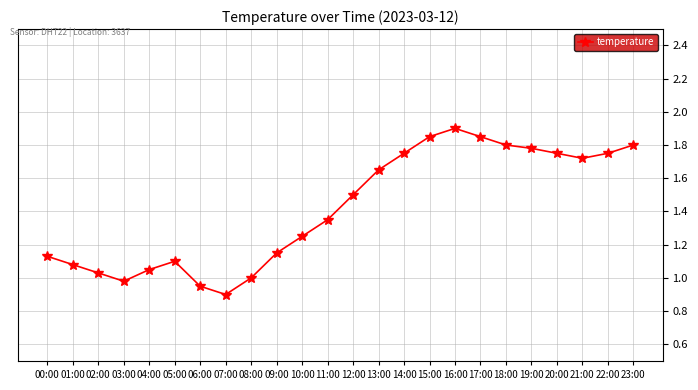

What is the sum of the values at 18:00 and 12:00?

3.3